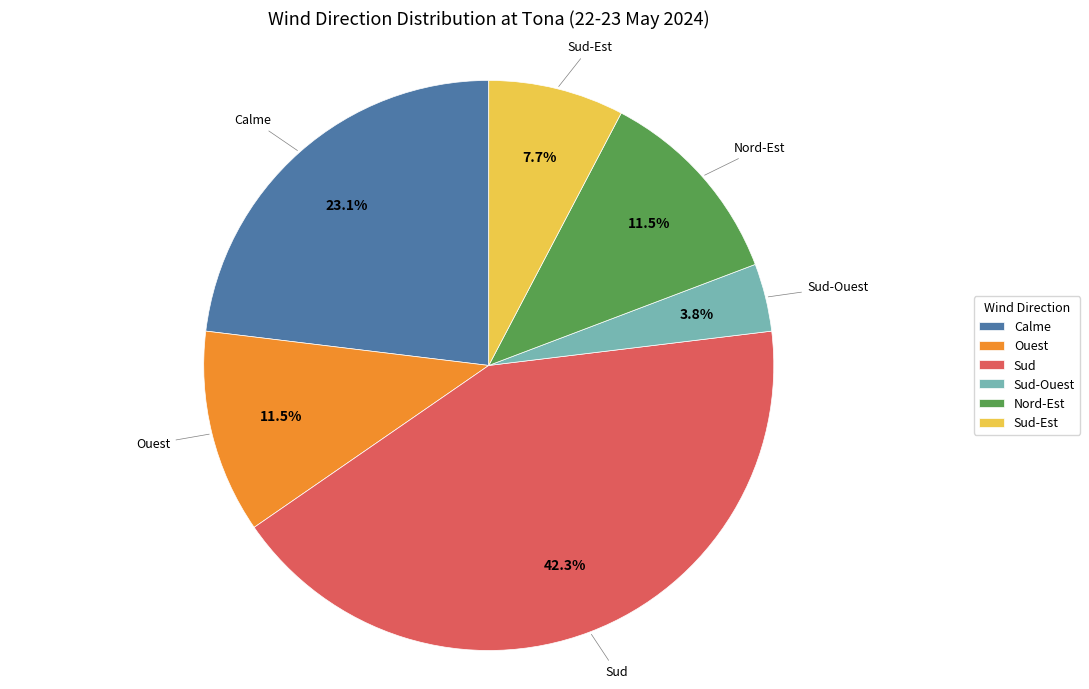

True or false: Sud-Est accounts for 8% of the total.

True